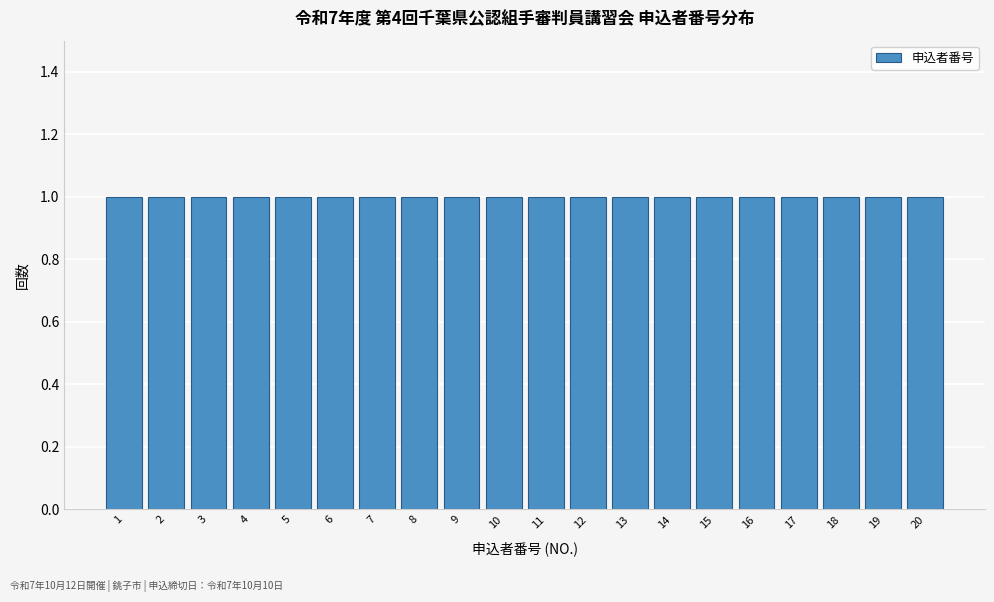

Reading left to right, transcribe this chart: for each bar, give the range it covers on the x-axis and its height. The values are not printed on the chart, so give them approximately, as read against the axis.

0.5 to 1.5: 1
1.5 to 2.5: 1
2.5 to 3.5: 1
3.5 to 4.5: 1
4.5 to 5.5: 1
5.5 to 6.5: 1
6.5 to 7.5: 1
7.5 to 8.5: 1
8.5 to 9.5: 1
9.5 to 10.5: 1
10.5 to 11.5: 1
11.5 to 12.5: 1
12.5 to 13.5: 1
13.5 to 14.5: 1
14.5 to 15.5: 1
15.5 to 16.5: 1
16.5 to 17.5: 1
17.5 to 18.5: 1
18.5 to 19.5: 1
19.5 to 20.5: 1